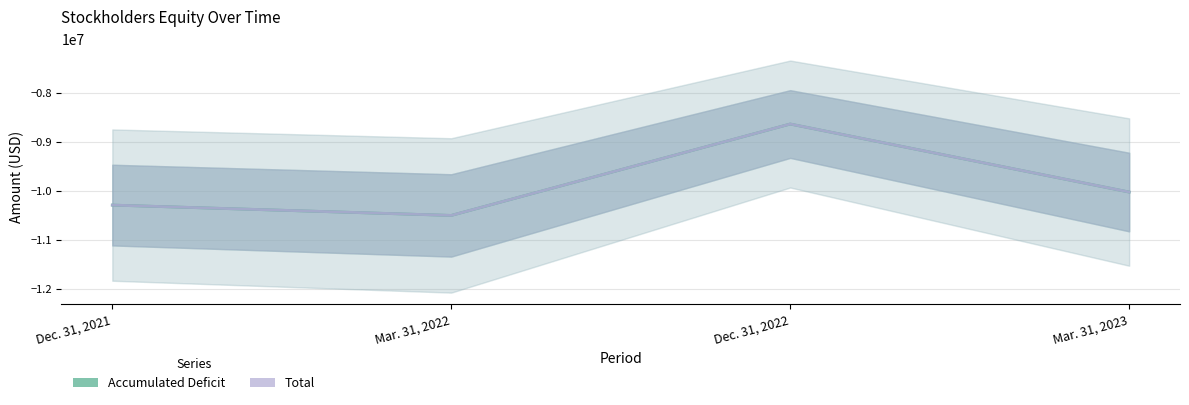

True or false: Accumulated Deficit and Total intersect in this chart.

False